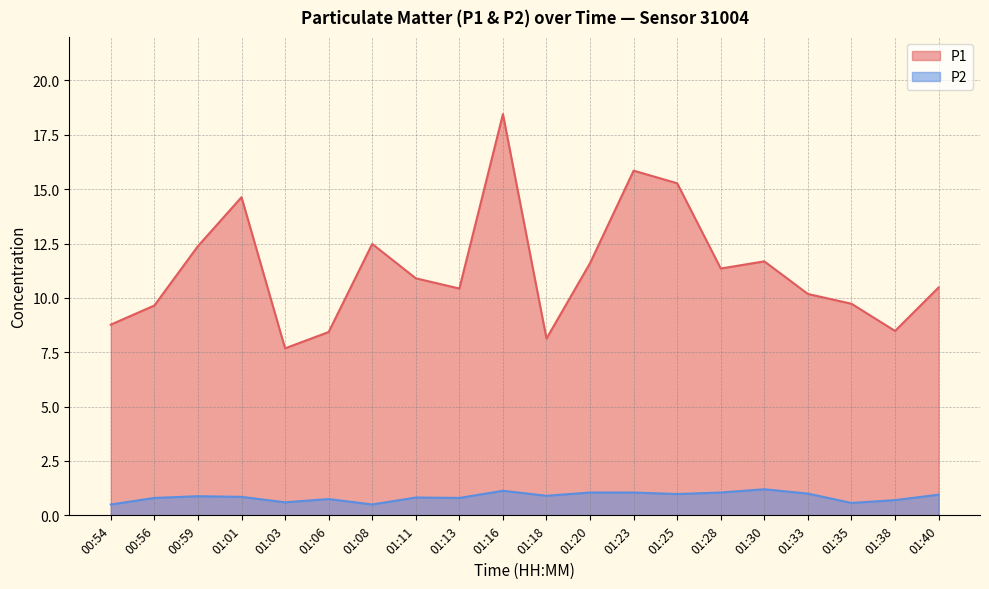

At which label is P2 closest to 0?

00:54